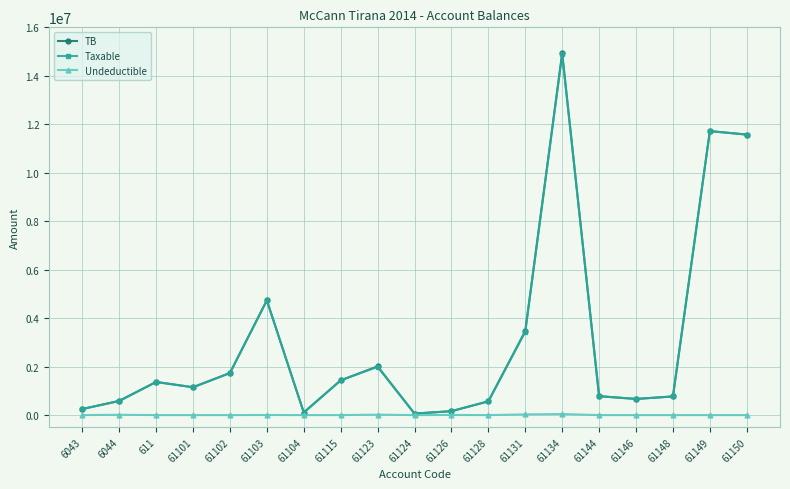

What is the label of the 11th point from the left?

61126